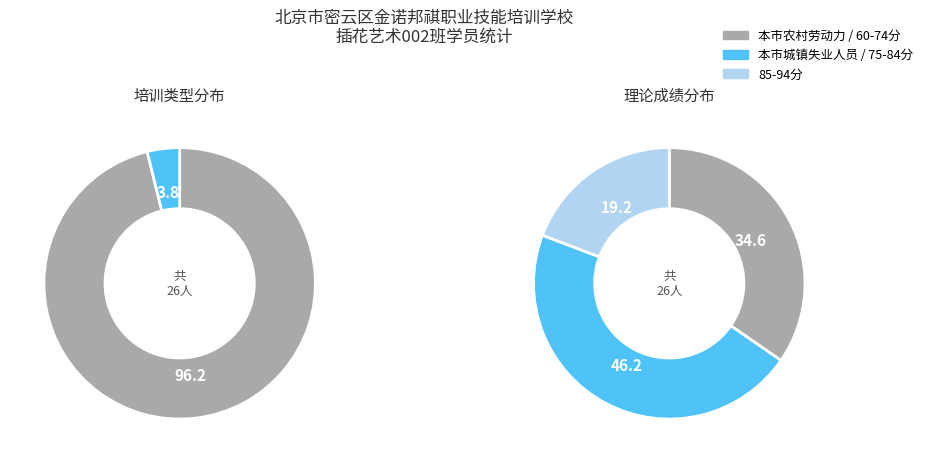

Count the number of slices in the pie.

2